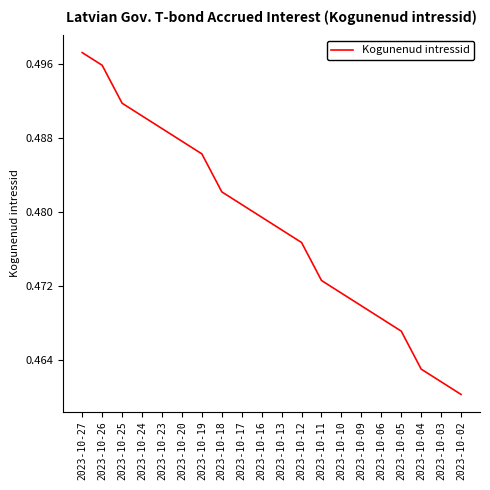

Rank the categories by value from highest to lowest.

2023-10-27, 2023-10-26, 2023-10-25, 2023-10-24, 2023-10-23, 2023-10-20, 2023-10-19, 2023-10-18, 2023-10-17, 2023-10-16, 2023-10-13, 2023-10-12, 2023-10-11, 2023-10-10, 2023-10-09, 2023-10-06, 2023-10-05, 2023-10-04, 2023-10-03, 2023-10-02